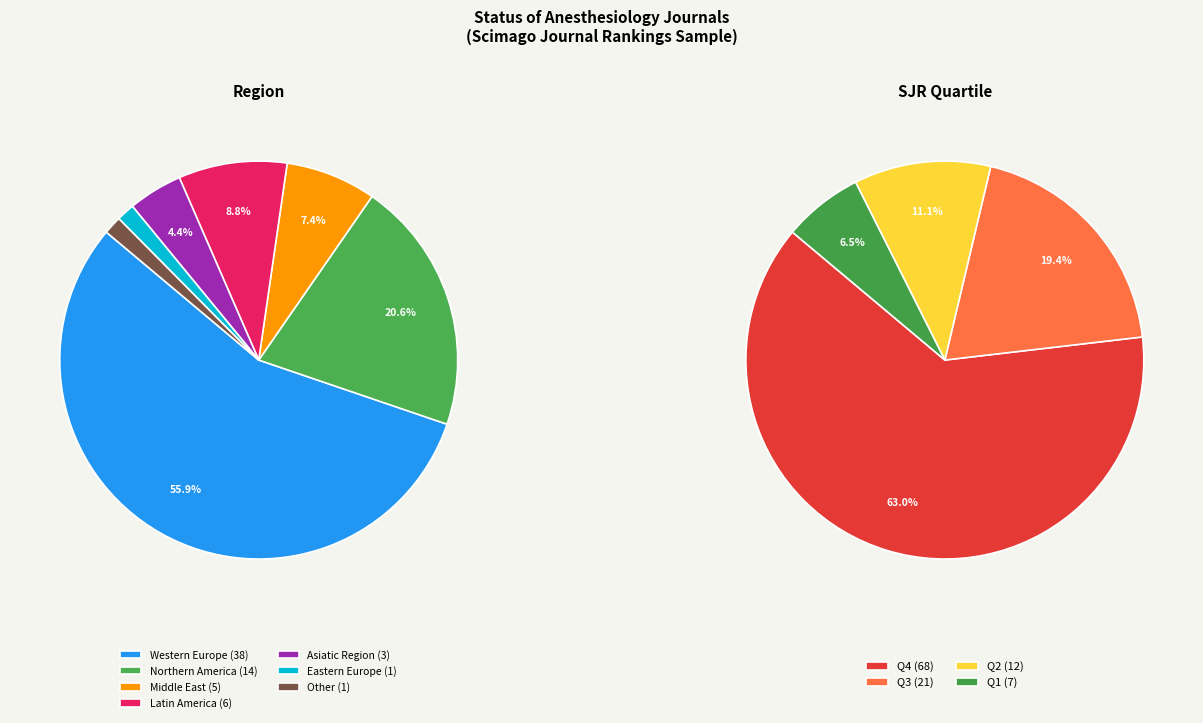

What is the largest slice in the pie chart?

Western Europe